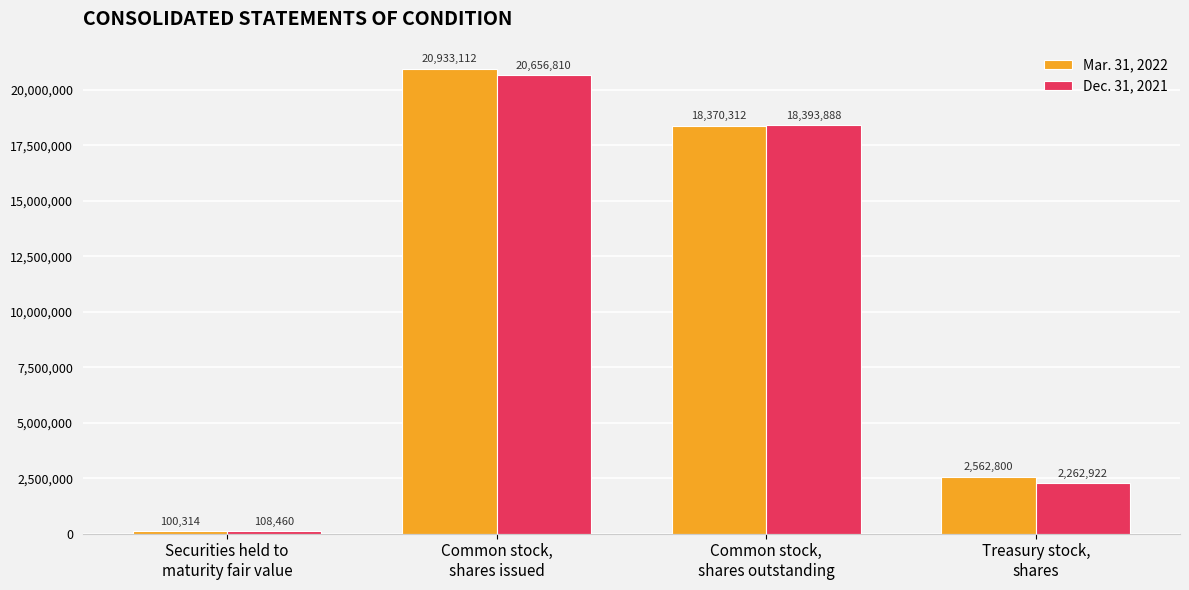

True or false: Dec. 31, 2021 has a value of 108460 at Securities held to
maturity fair value.

True